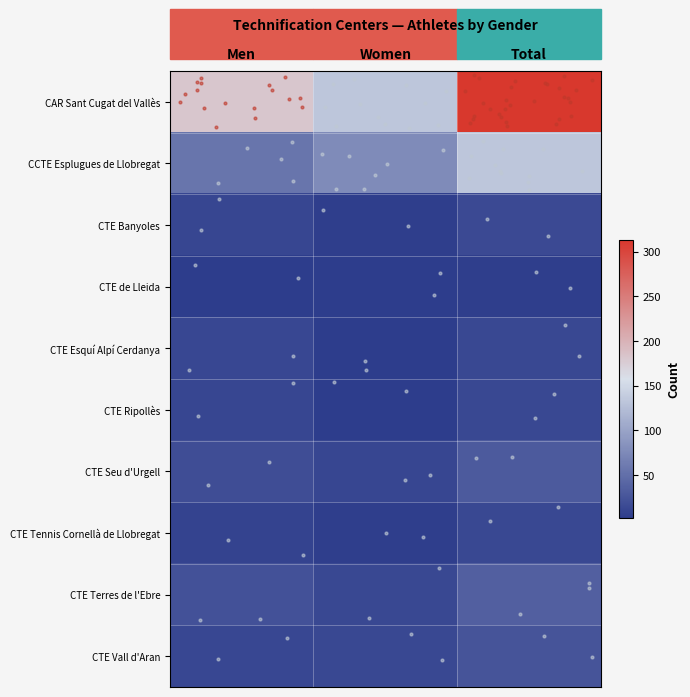

Is it true that CTE Ripollès equals 11 at Men?

True